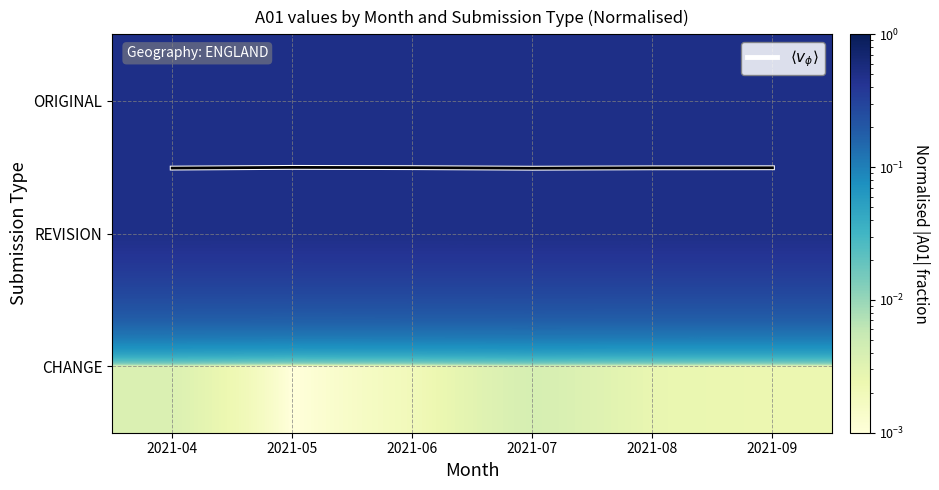

Which series changed the most between 2021-04 and 2021-09?

$\langle v_\phi \rangle$